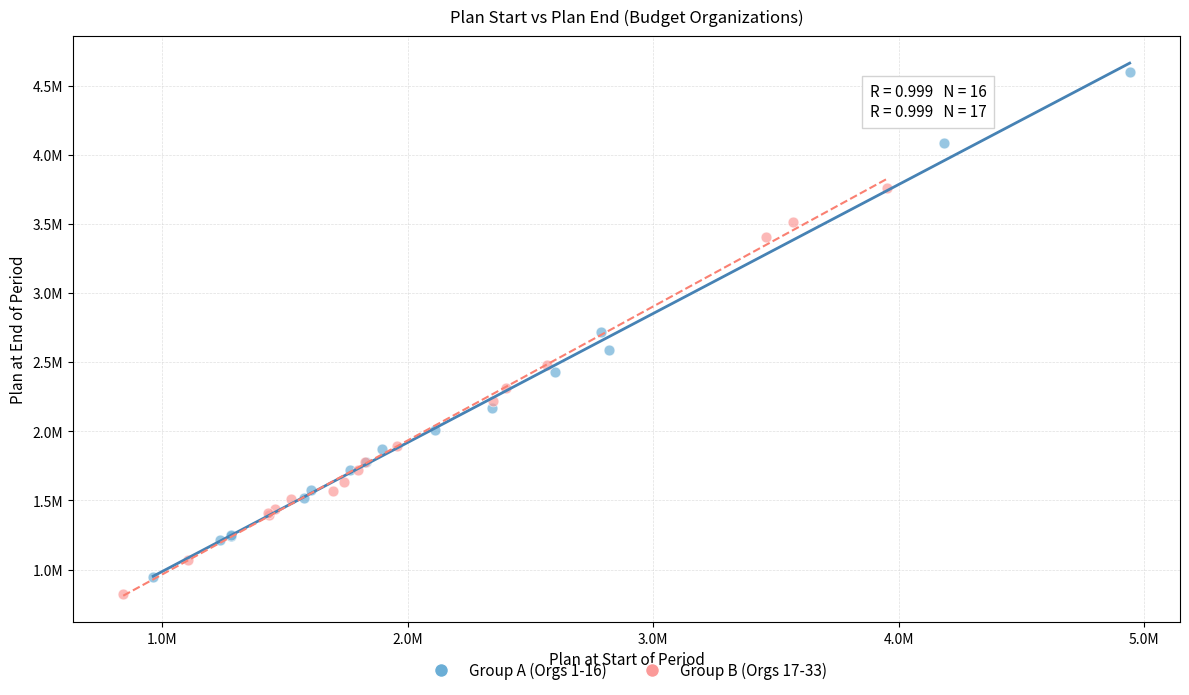

Which series contains the lowest Y value?

Group B (Orgs 17-33)